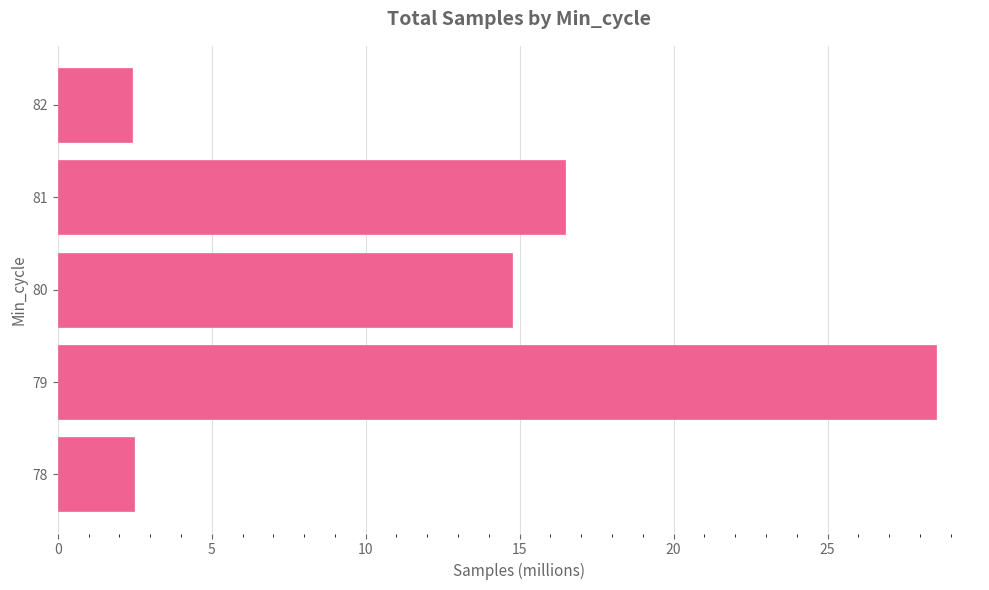

What is the difference between the second highest and second lowest values?

14.0